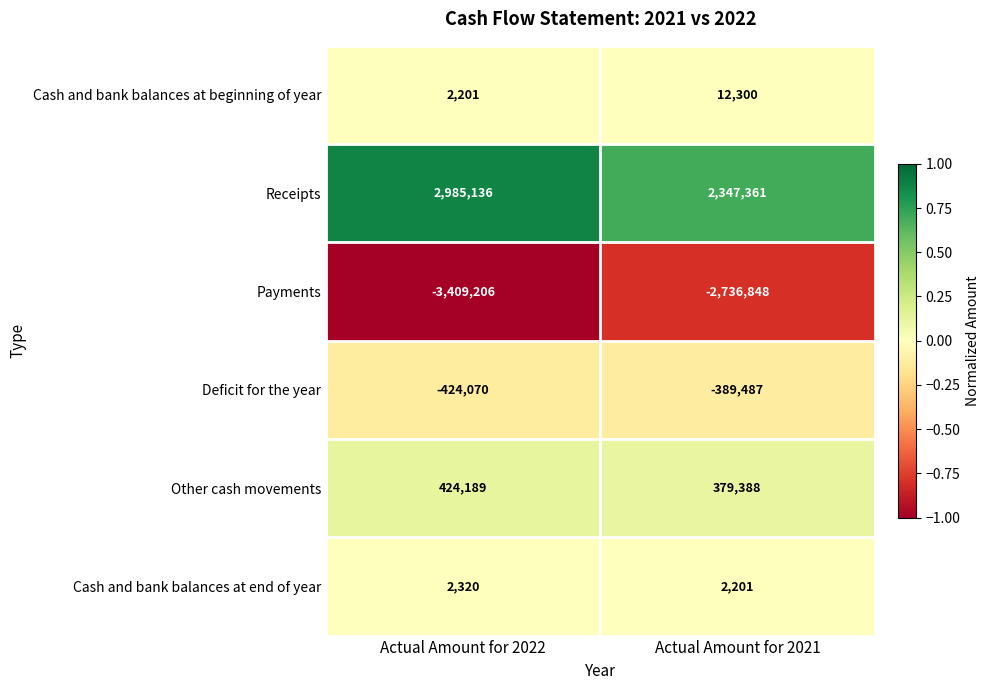

What is the minimum value shown in the chart?

-3409206